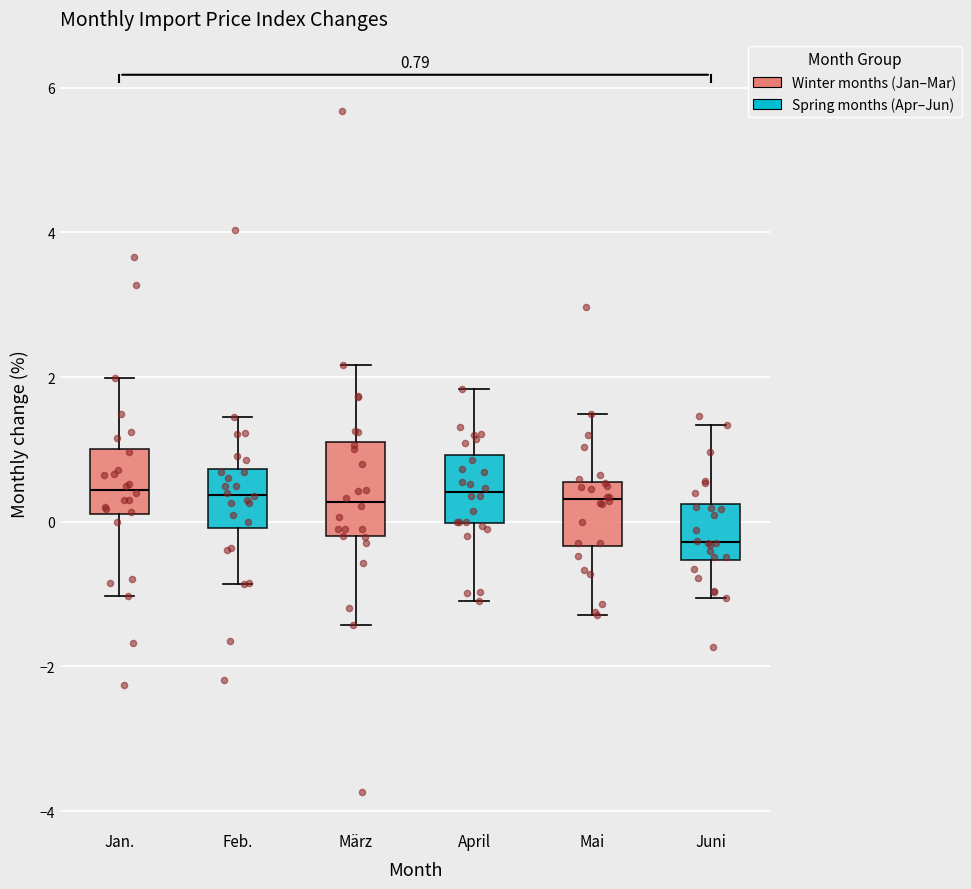

Comparing the boxes themselves (not the whiskers), which one is the tallest?

März